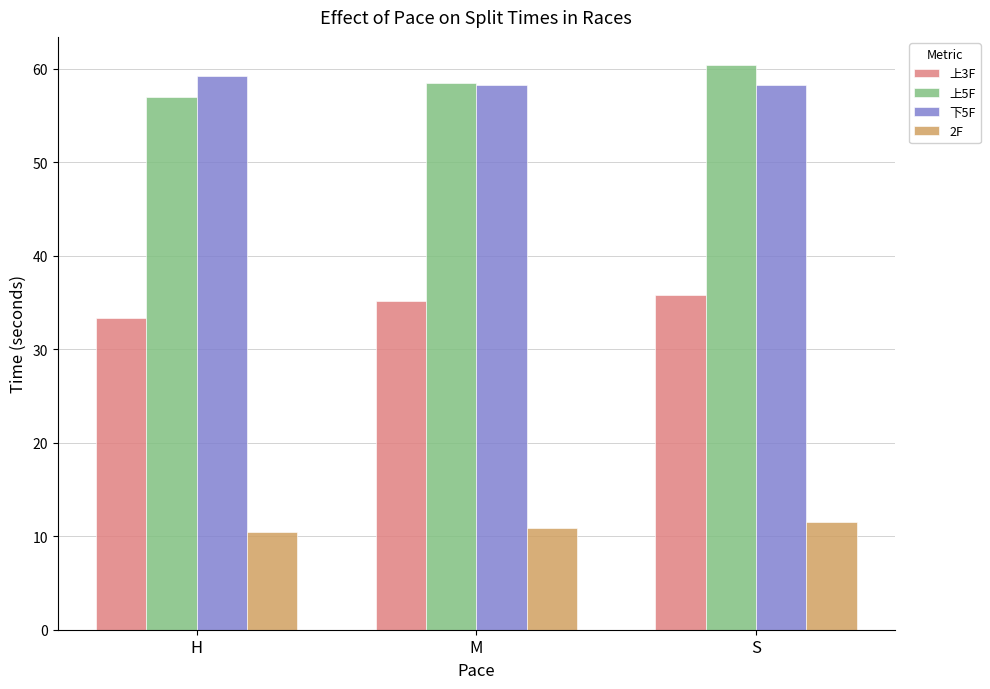

Is it true that 下5F equals 58.2 at S?

True